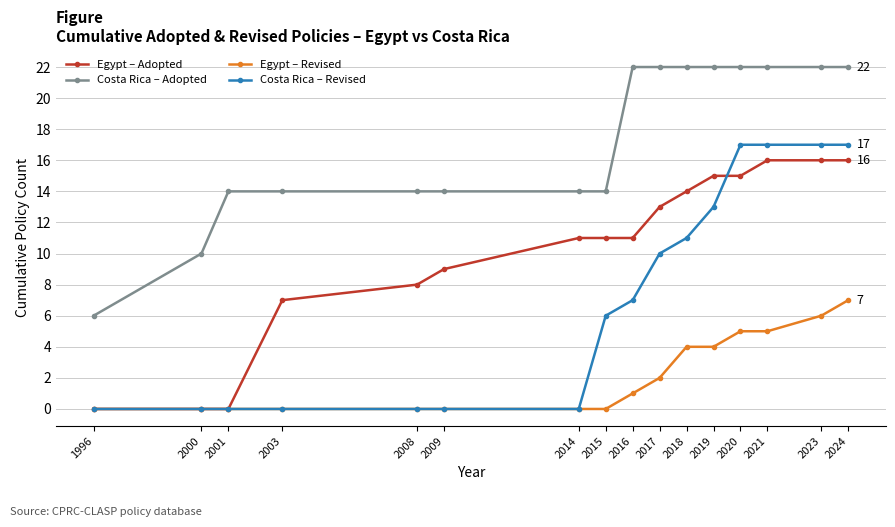

Which series has the largest range (max minus min)?

Costa Rica – Revised